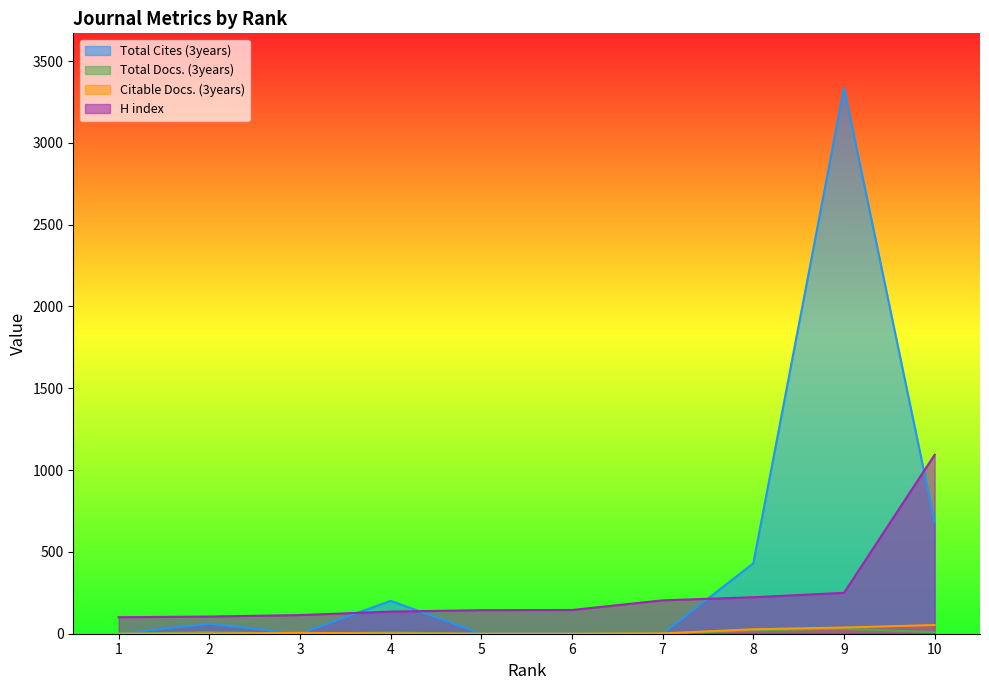

What is the sum of the H index values at 8 and 5?

367